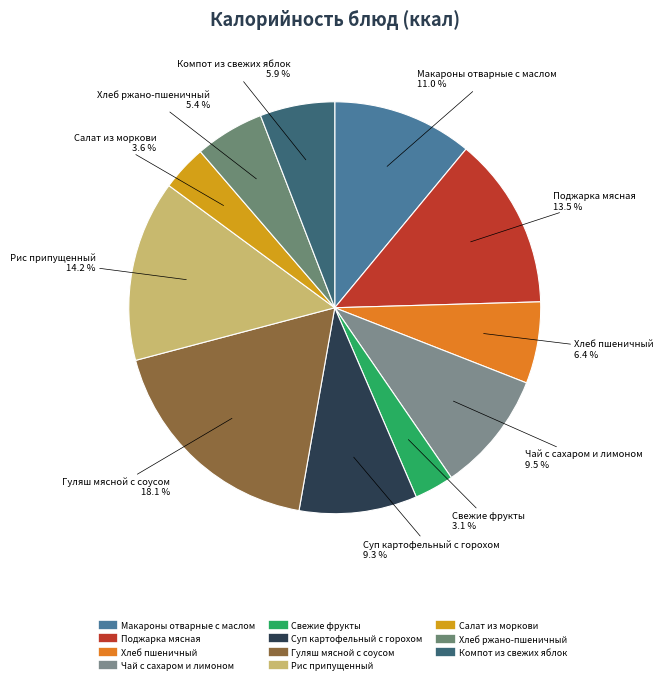

How many slices are in this pie chart?

11